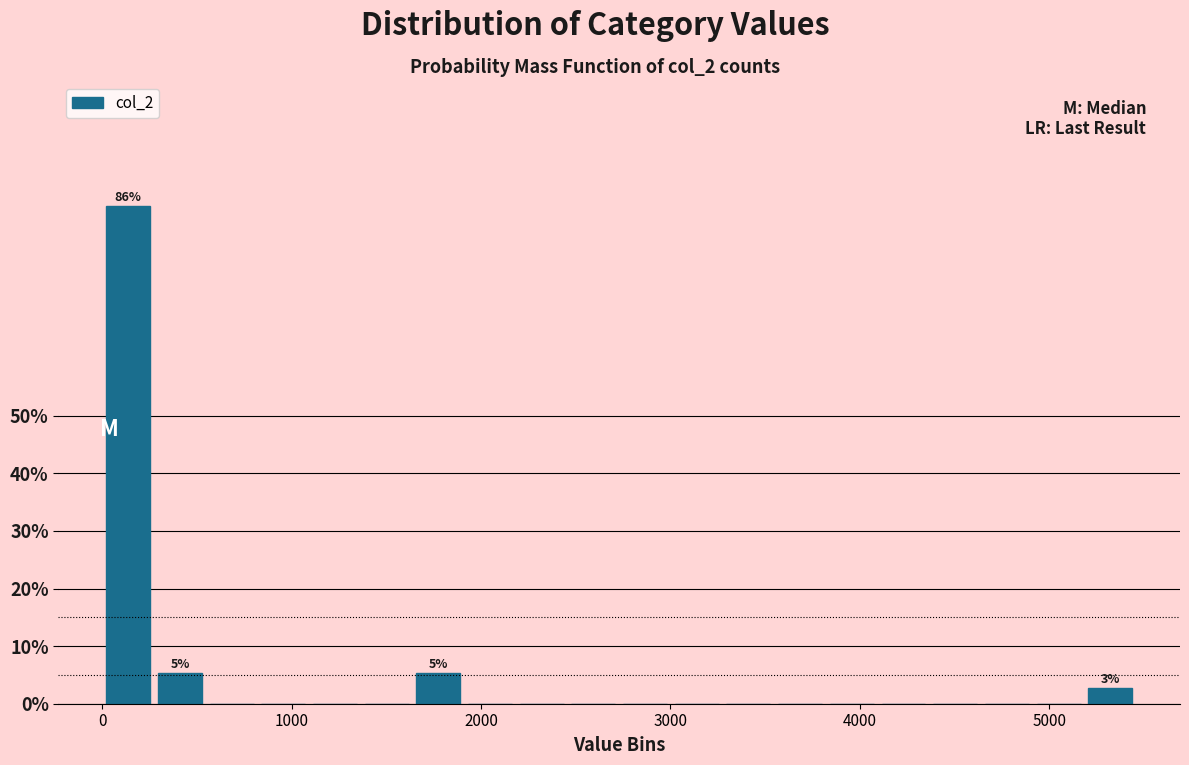

Around what value on the x-axis is the tallest bar? Give the approximate position of its centre, as read against the axis.

100